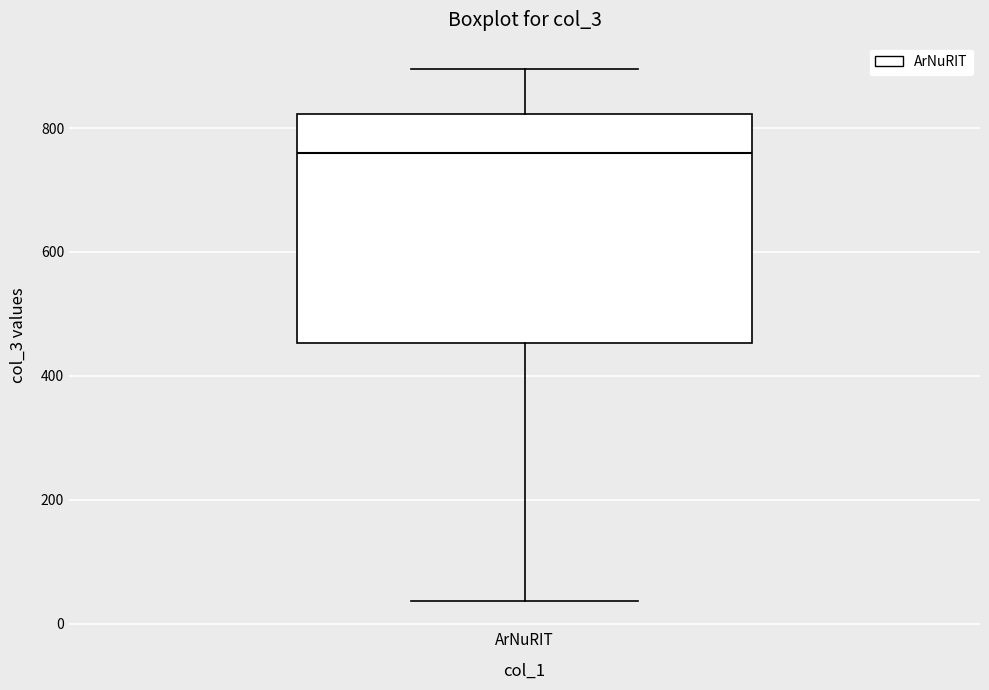

Transcribe this box plot: give where the median line is, the range the box spans, and where the two whiskers end, as read against the y-axis. The values are not printed on the chart, so give them approximately, as read against the axis.

median 760, box 460 to 820, whiskers 40 to 900